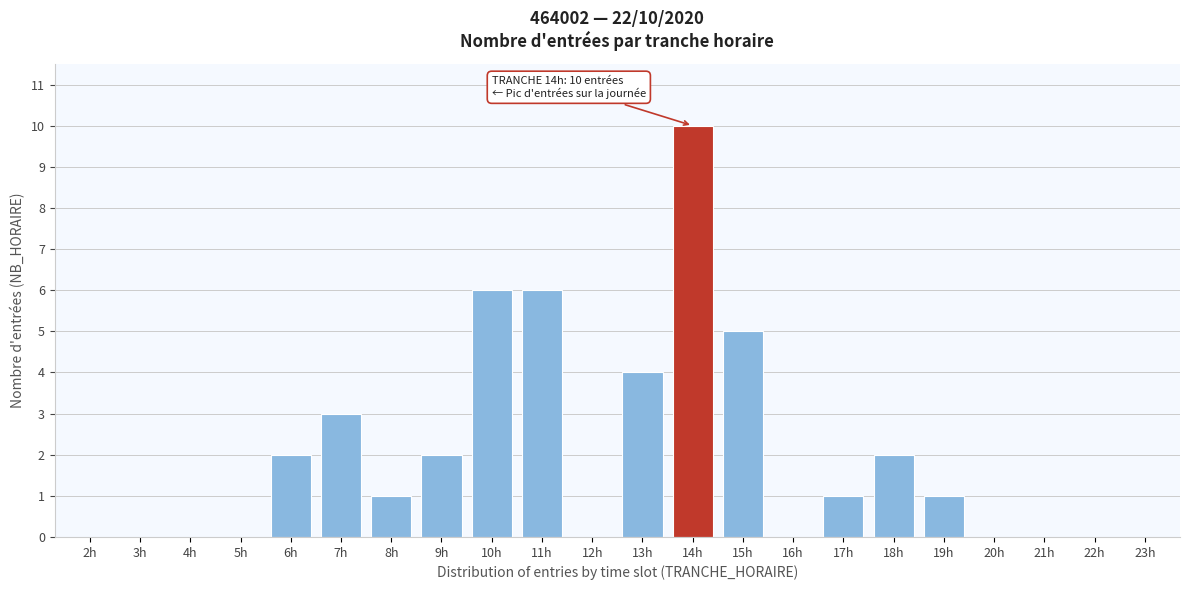

Reading left to right, what are all the values shown in this chart?

2h=0	3h=0	4h=0	5h=0	6h=2	7h=3	8h=1	9h=2	10h=6	11h=6	12h=0	13h=4	14h=10	15h=5	16h=0	17h=1	18h=2	19h=1	20h=0	21h=0	22h=0	23h=0